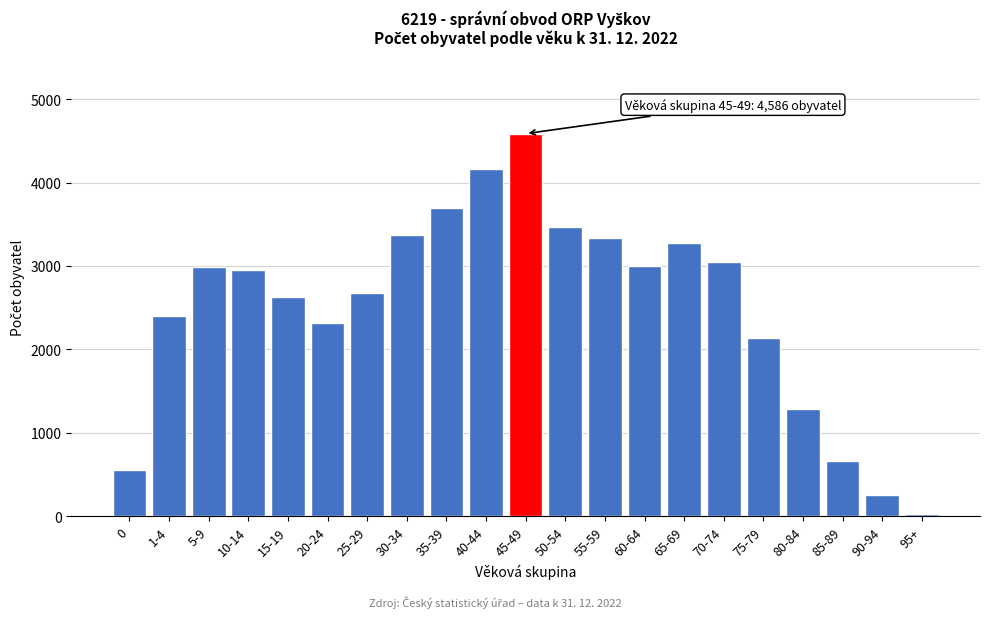

What is the sum of all values?

52798